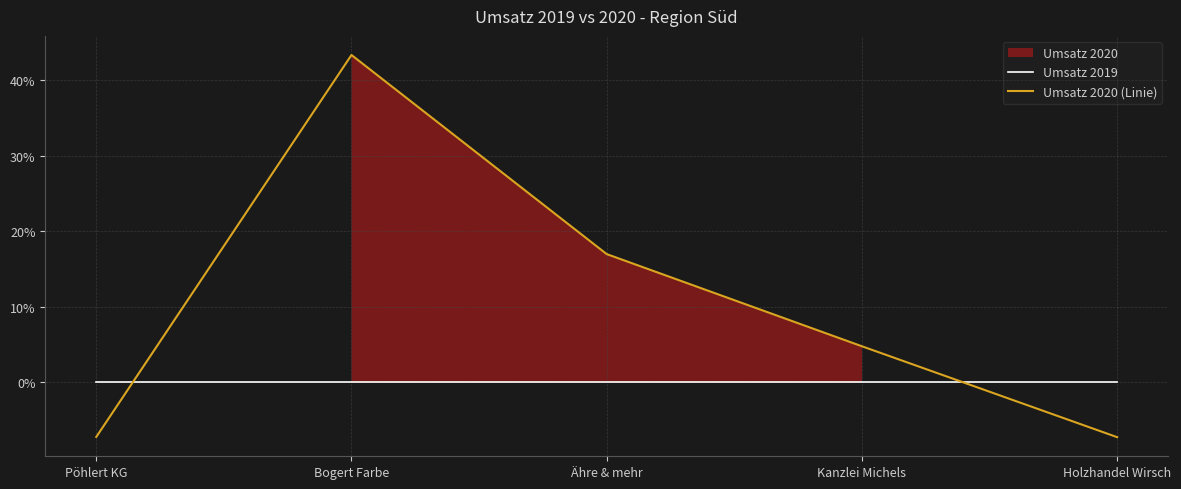

At how many categories does at least one series exceed 10?

2